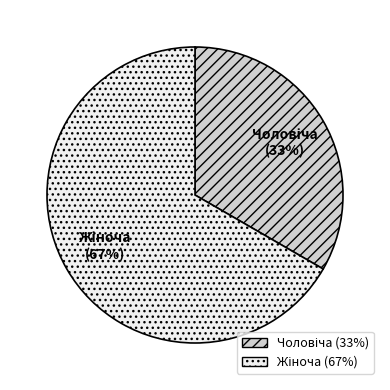

Is there a majority slice in this chart?

Yes